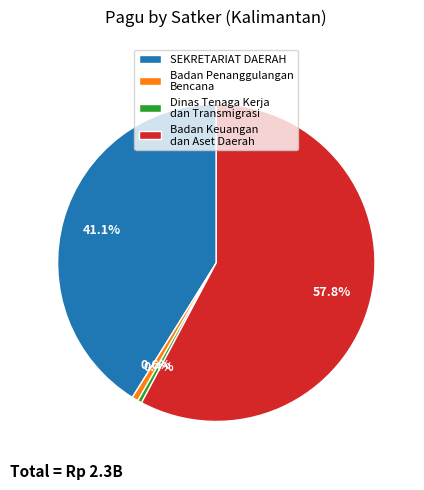

Which category has the biggest portion of the pie?

Badan Keuangan dan Aset Daerah